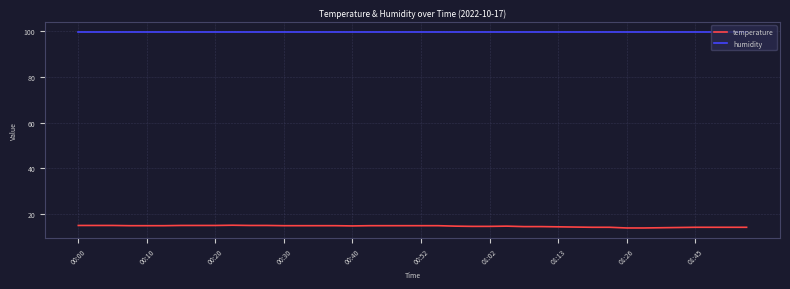

Which series has the largest total across all categories?

humidity